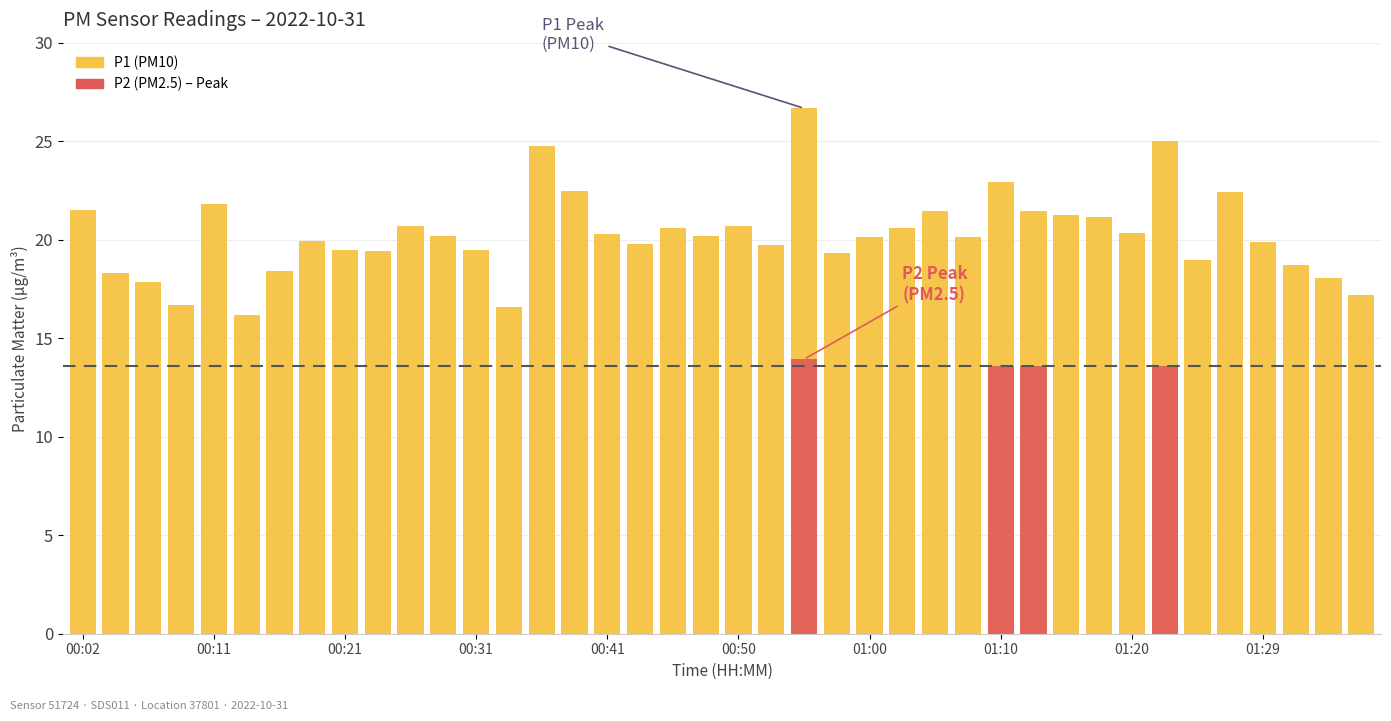

How many values in the P1 (PM10) series are below 20?

18